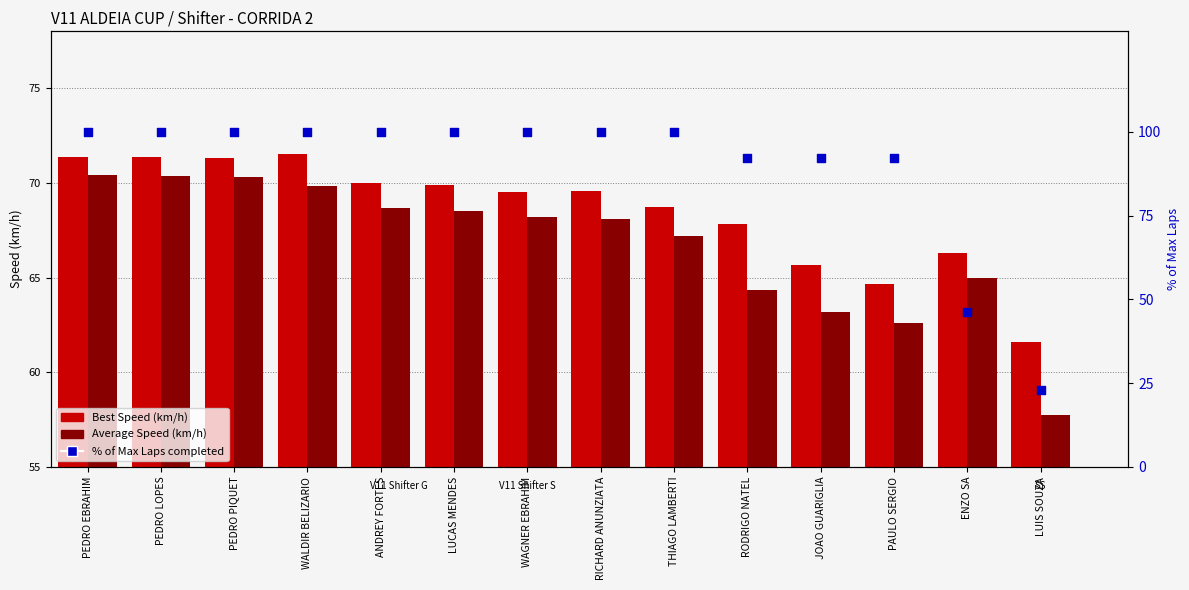

At which category is the sum across all series the highest?

PEDRO EBRAHIM